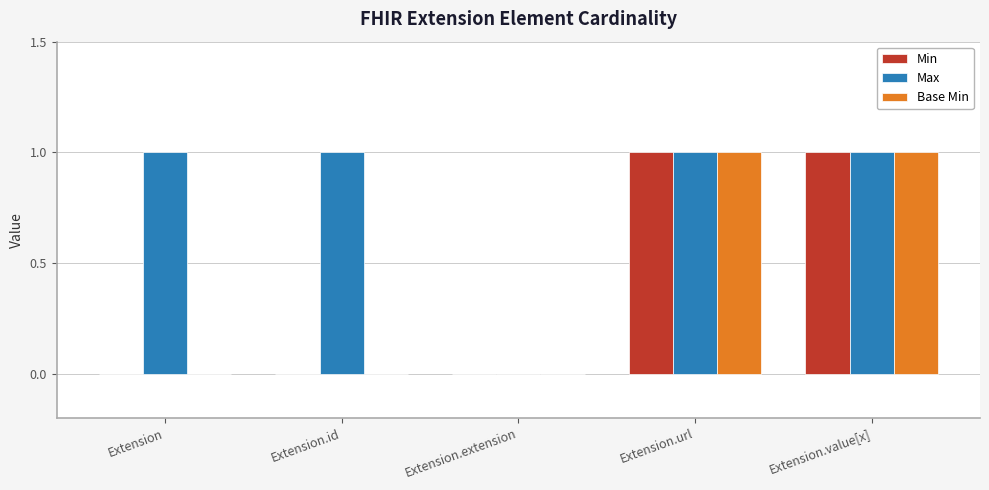

What is the sum of the Min values at Extension and Extension.value[x]?

1